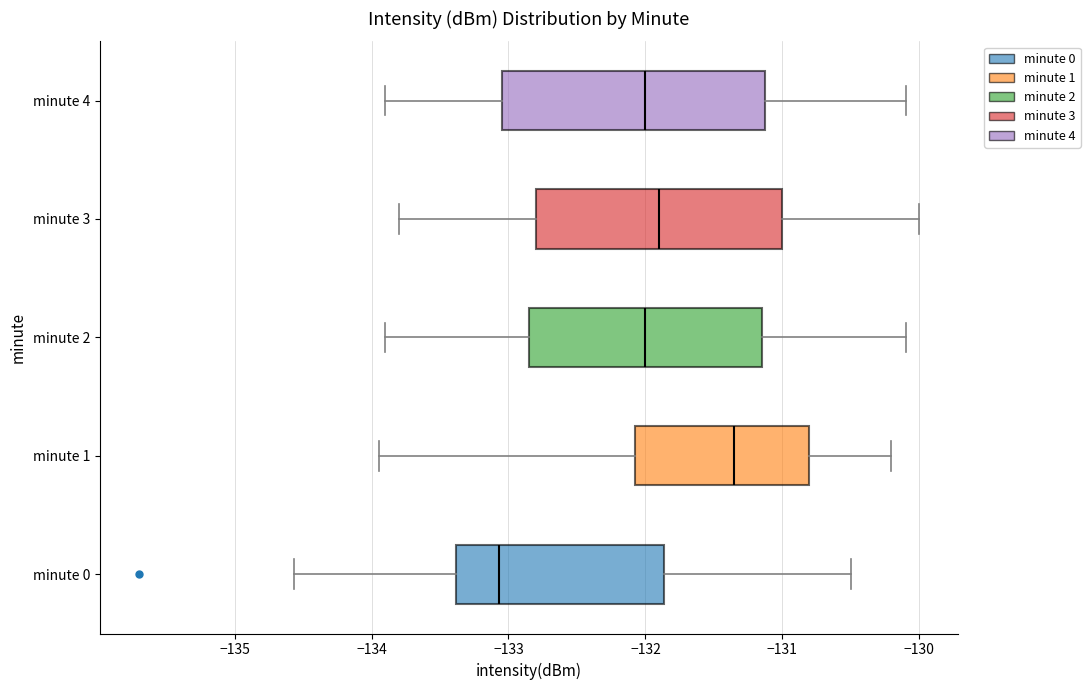

Comparing the boxes themselves (not the whiskers), which one is the widest?

minute 4